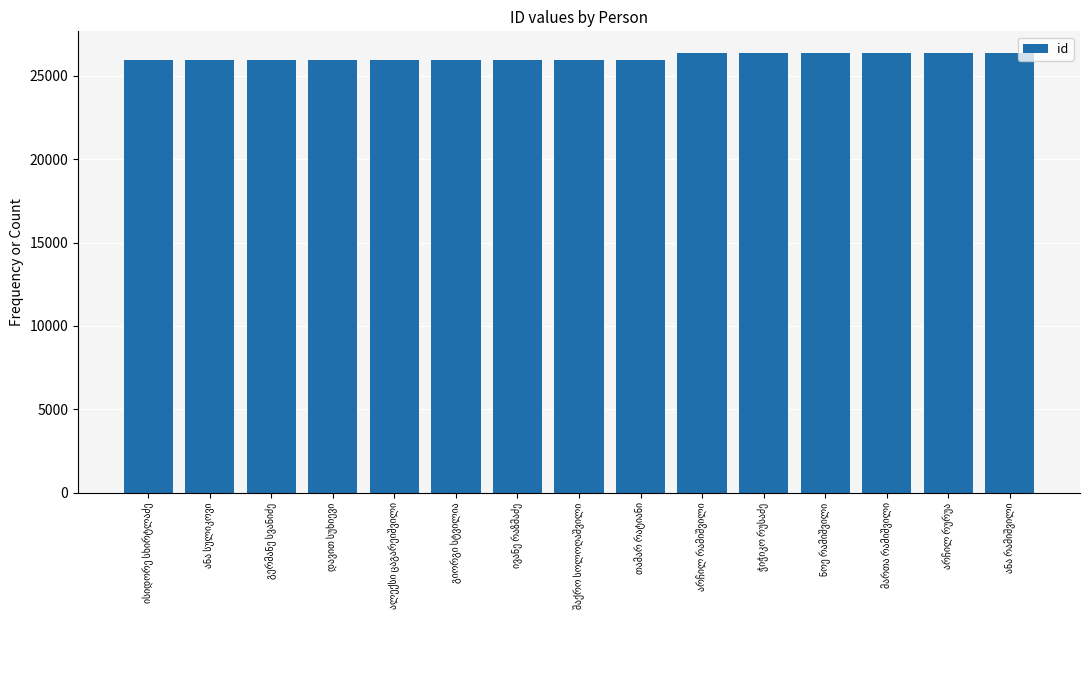

What is the difference between the maximum and second lowest values?

422